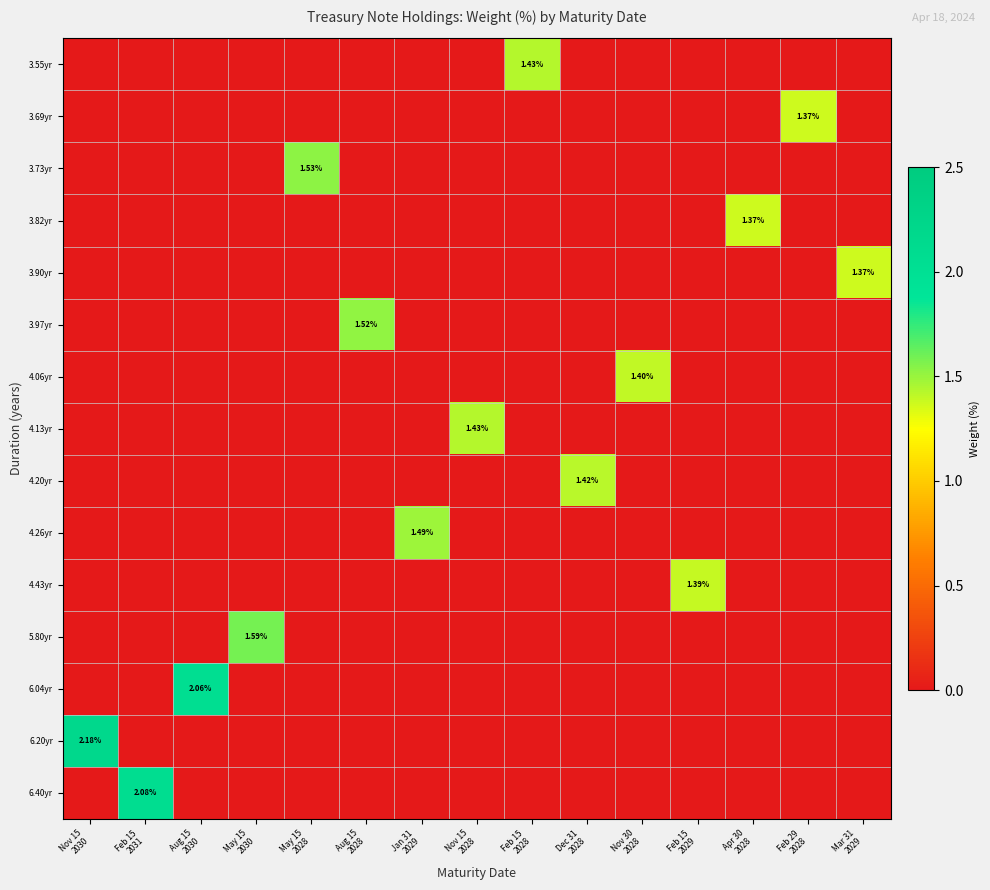

The 3.97yr series shows 0.0 at Apr 30 2028. True or false?

True